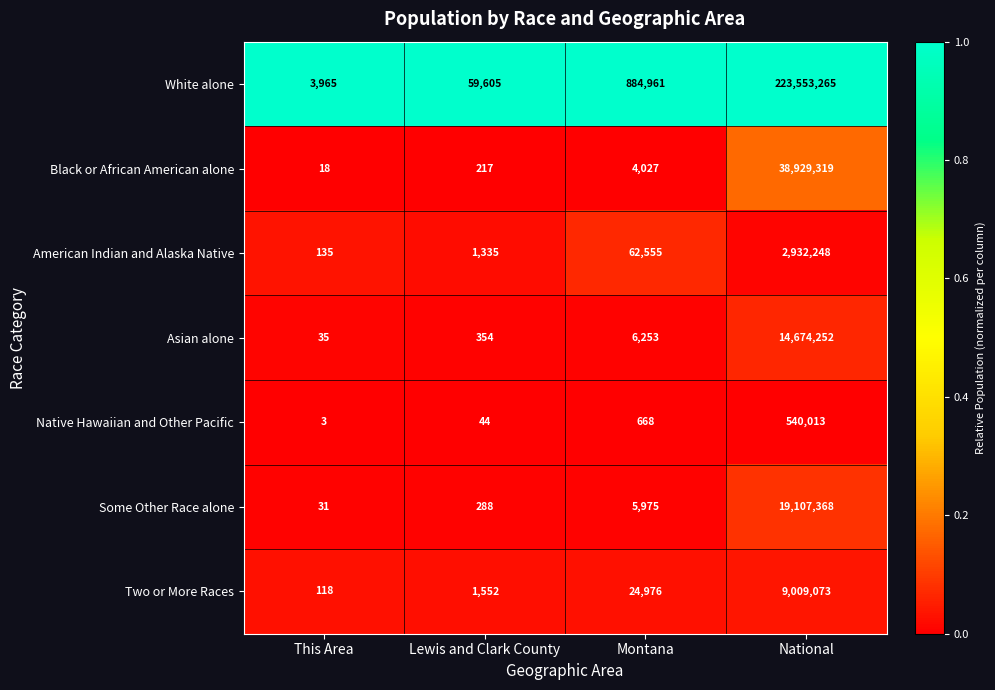

Rank the series at National from highest to lowest value.

White alone, Black or African American alone, Some Other Race alone, Asian alone, Two or More Races, American Indian and Alaska Native, Native Hawaiian and Other Pacific